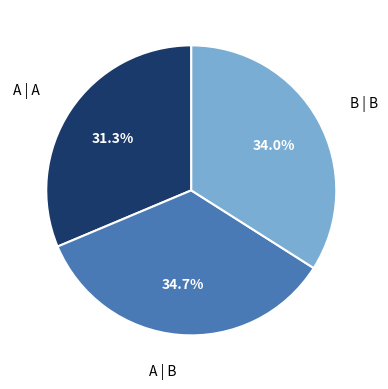

Is there a majority slice in this chart?

No